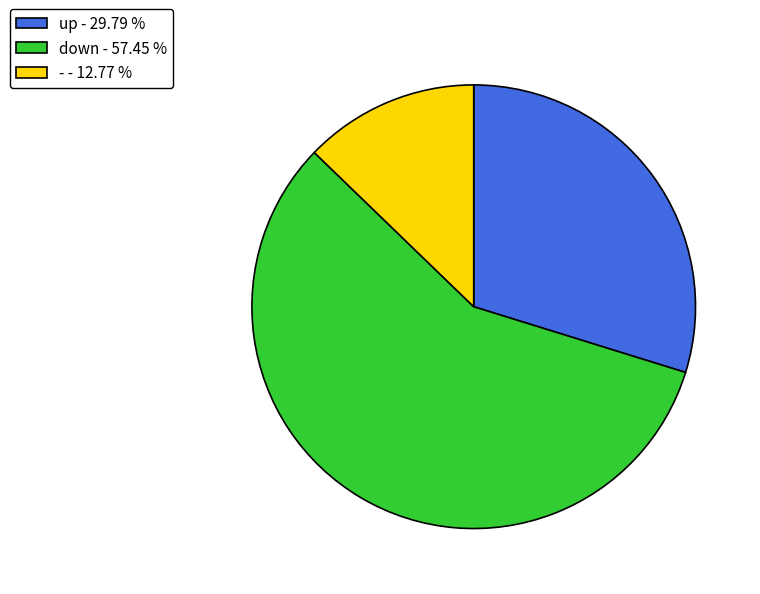

Between up - 29.79 % and down - 57.45 %, which is larger?

down - 57.45 %